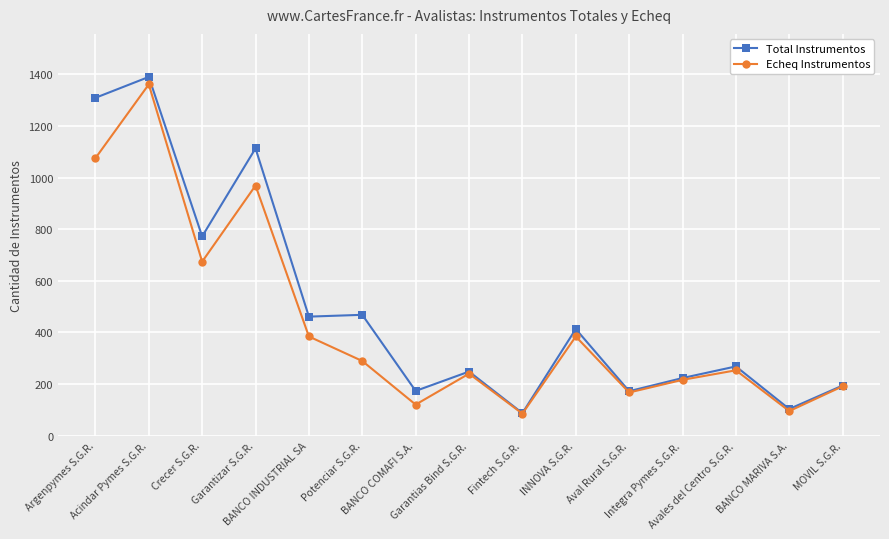

What is the minimum value shown in the chart?

85